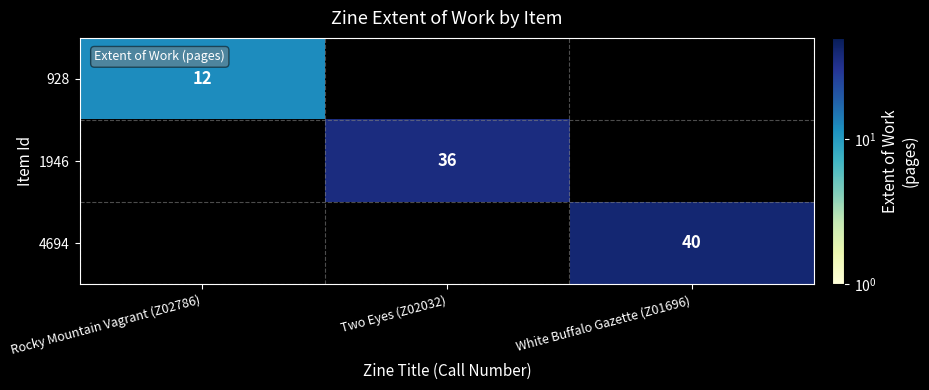

The 1946 series shows 36 at Two Eyes (Z02032). True or false?

True